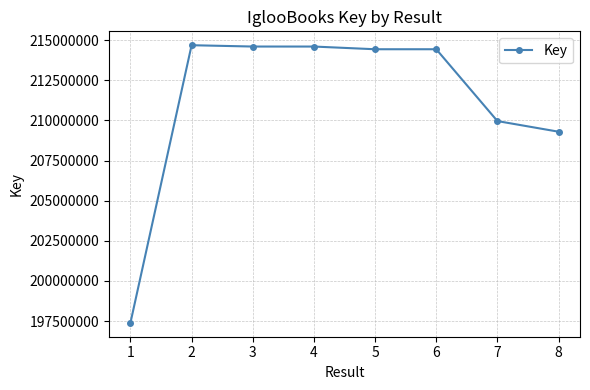

What is the difference between the maximum and second lowest values?

5391300